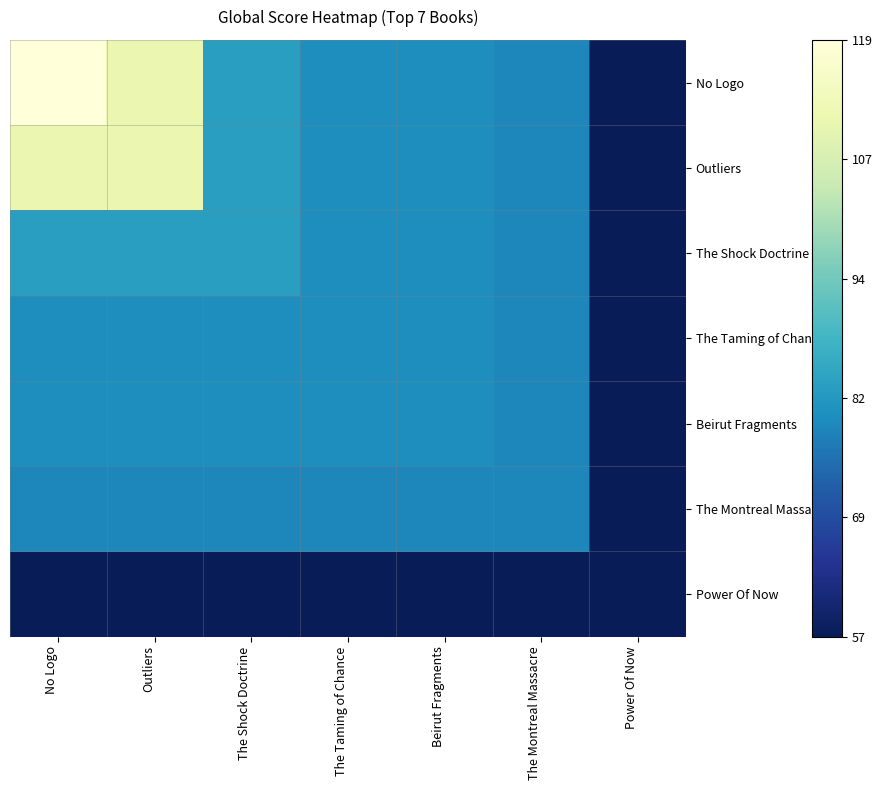

Which series has the widest spread of values?

No Logo